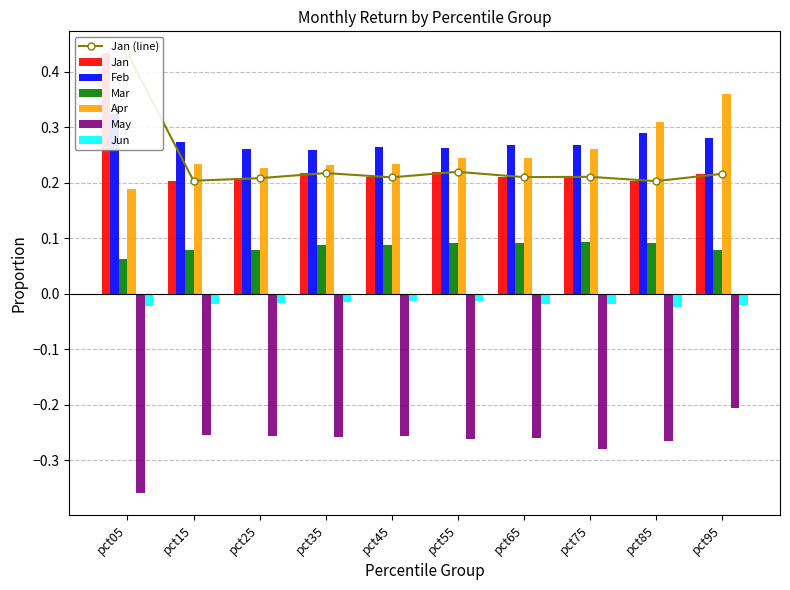

The value of May at pct05 is -0.6. True or false?

False